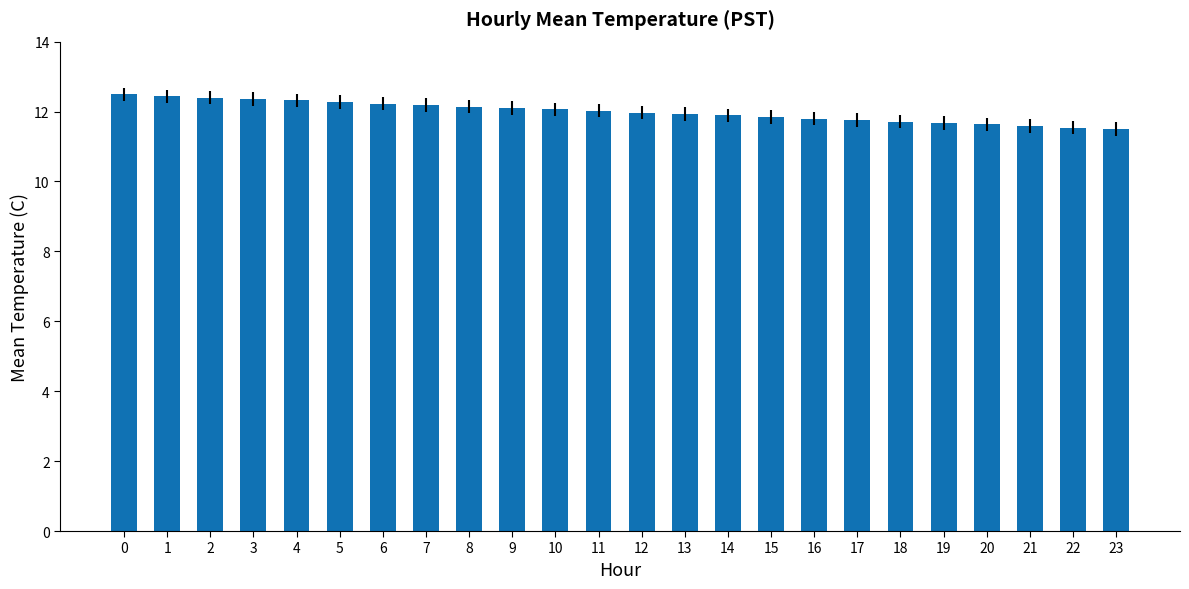

What is the difference between the second highest and minimum values?

0.9